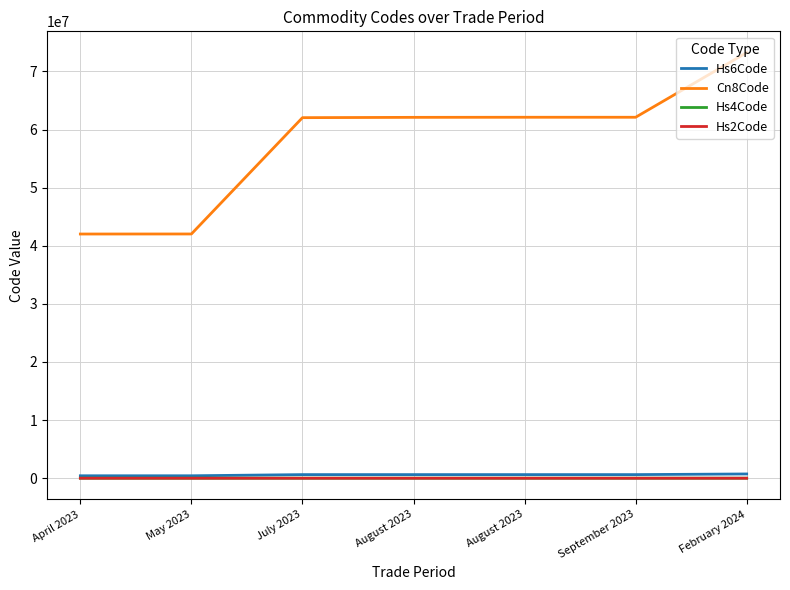

How many lines are shown in the chart?

4